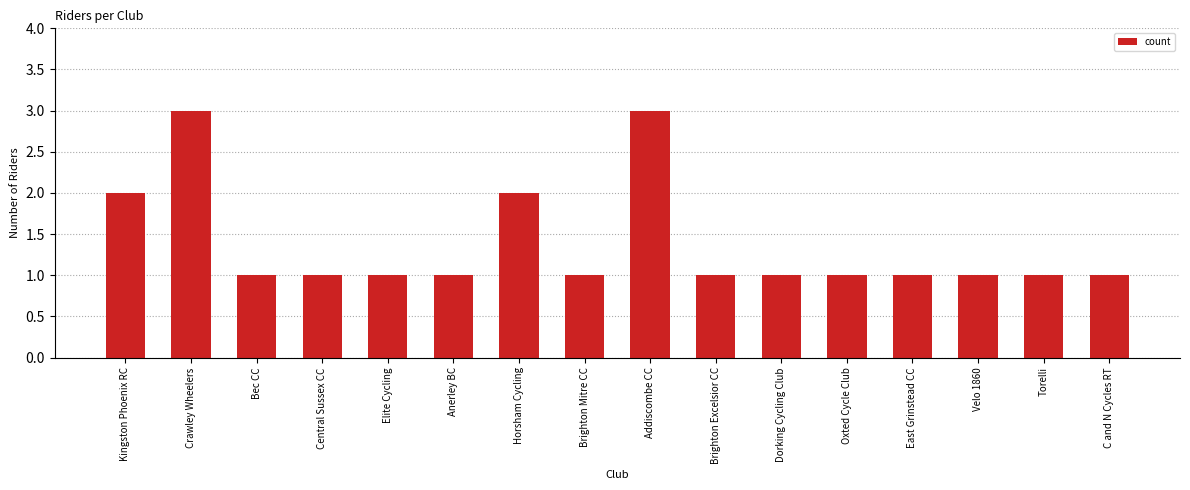

Are the bars grouped side by side (vs. stacked)?

No